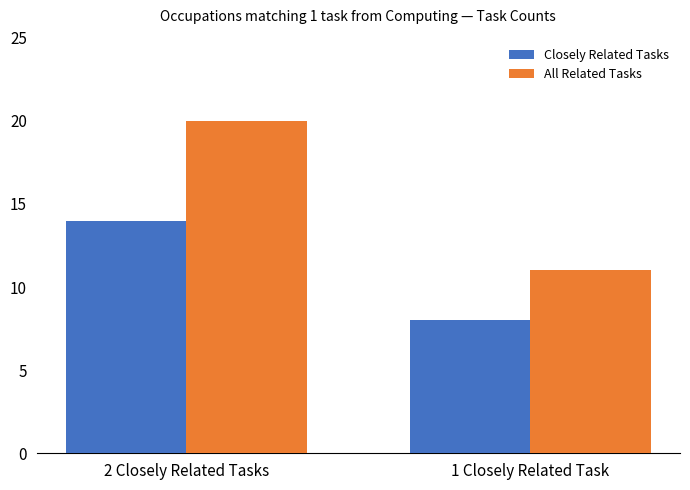

The Closely Related Tasks series shows 4 at 2 Closely Related Tasks. True or false?

False